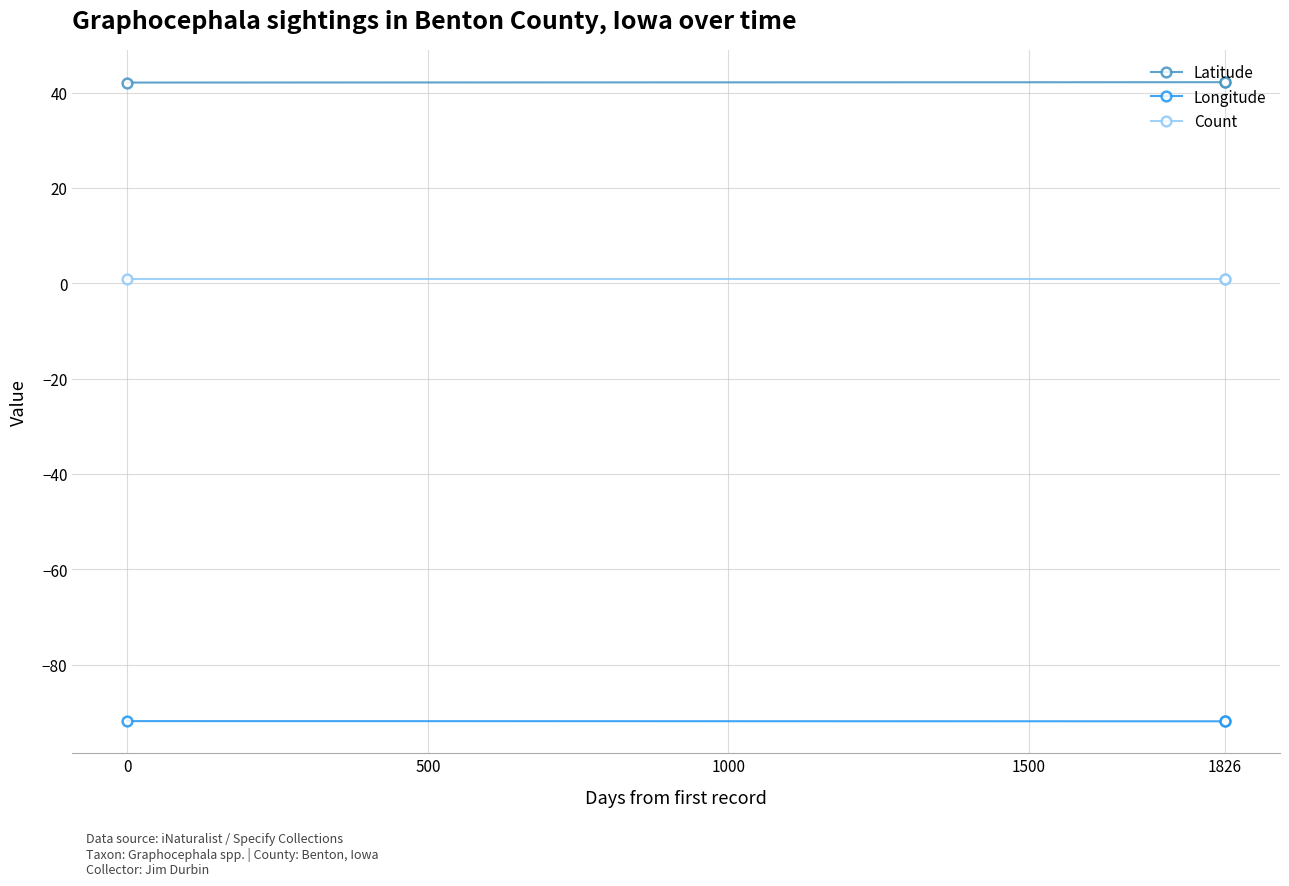

Which series has the largest total across all categories?

Latitude